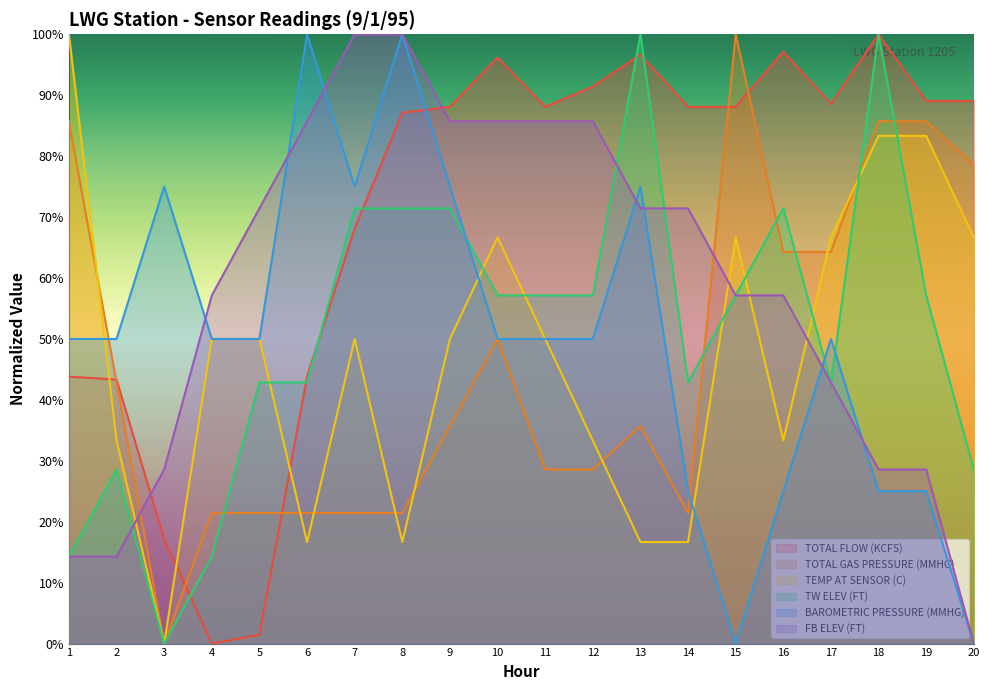

Reading left to right, extract all data points from this chart.

TOTAL FLOW (KCFS): 0.4	0.4	0.2	0.0	0.0	0.4	0.7	0.9	0.9	1.0	0.9	0.9	1.0	0.9	0.9	1.0	0.9	1.0	0.9	0.9
TOTAL GAS PRESSURE (MMHG): 0.9	0.4	0.0	0.2	0.2	0.2	0.2	0.2	0.4	0.5	0.3	0.3	0.4	0.2	1.0	0.6	0.6	0.9	0.9	0.8
TEMP AT SENSOR (C): 1.0	0.3	0.0	0.5	0.5	0.2	0.5	0.2	0.5	0.7	0.5	0.3	0.2	0.2	0.7	0.3	0.7	0.8	0.8	0.7
TW ELEV (FT): 0.1	0.3	0.0	0.1	0.4	0.4	0.7	0.7	0.7	0.6	0.6	0.6	1.0	0.4	0.6	0.7	0.4	1.0	0.6	0.3
BAROMETRIC PRESSURE (MMHG): 0.5	0.5	0.8	0.5	0.5	1.0	0.8	1.0	0.8	0.5	0.5	0.5	0.8	0.2	0.0	0.2	0.5	0.2	0.2	0.0
FB ELEV (FT): 0.1	0.1	0.3	0.6	0.7	0.9	1.0	1.0	0.9	0.9	0.9	0.9	0.7	0.7	0.6	0.6	0.4	0.3	0.3	0.0